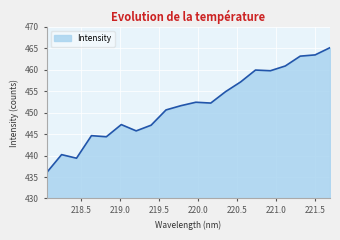

What is the difference between the maximum and minimum values?

29.1